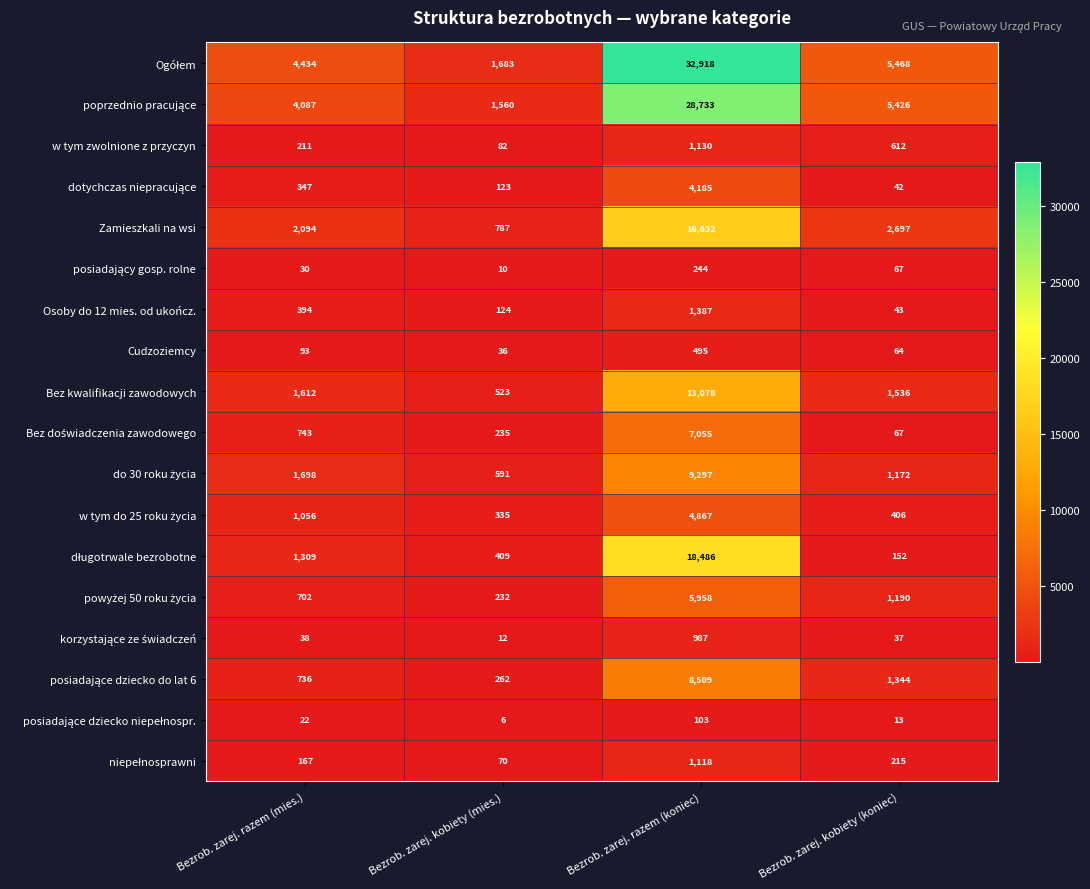

The value of Cudzoziemcy at Bezrob. zarej. razem (mies.) is 93. True or false?

True